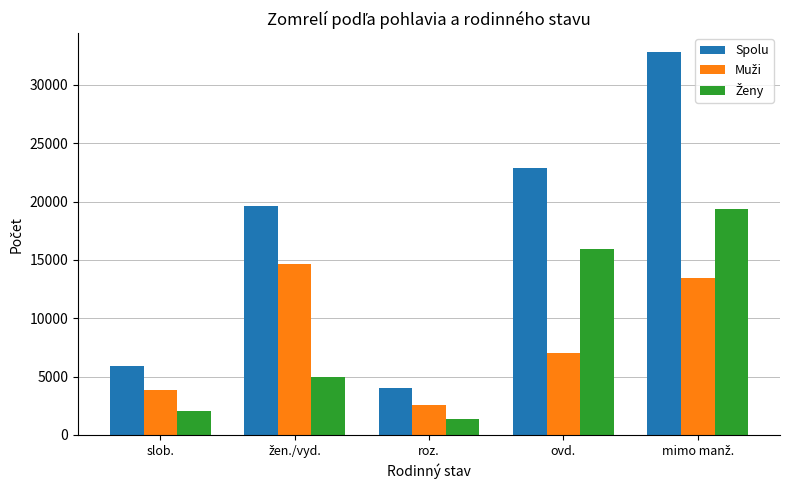

What is the approximate value of Spolu at roz., to the nearest 10?

3990